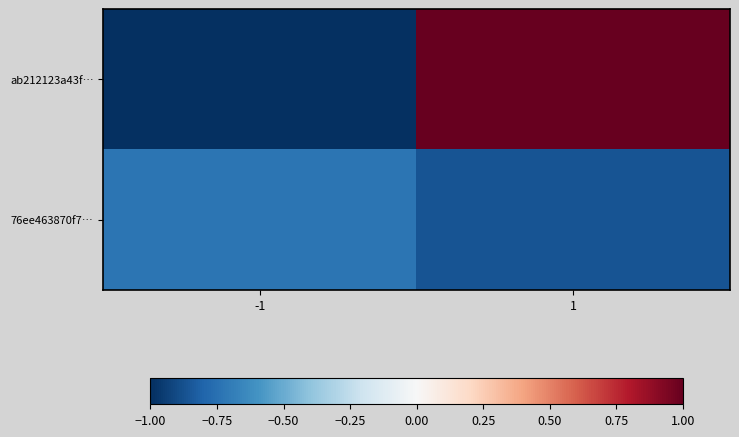

Reading right to left, transcribe all the data shown in this chart.

ab212123a43f…: 1=1.0	-1=-1.0
76ee463870f7…: 1=-0.9	-1=-0.7